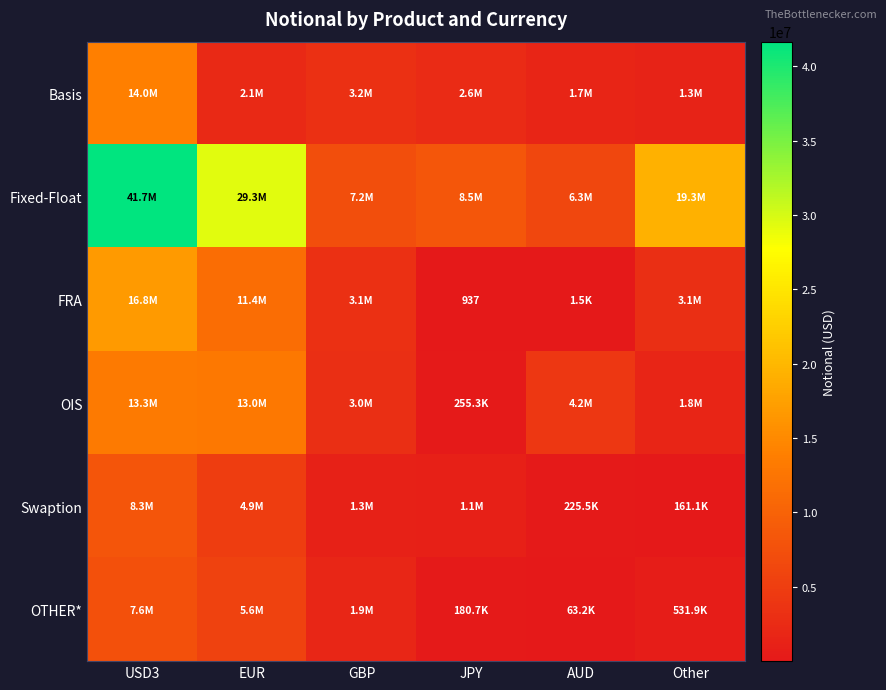

What is the difference between the second highest and second lowest values in the FRA series?

11417593